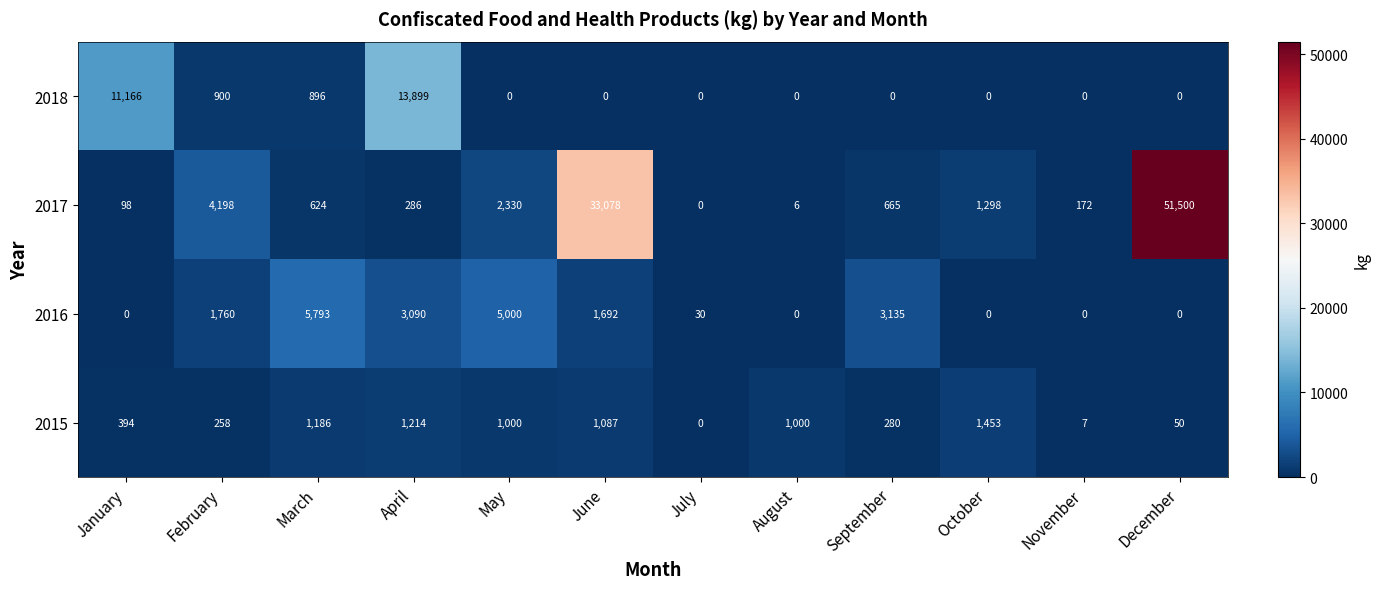

The 2015 series shows 1500 at August. True or false?

False